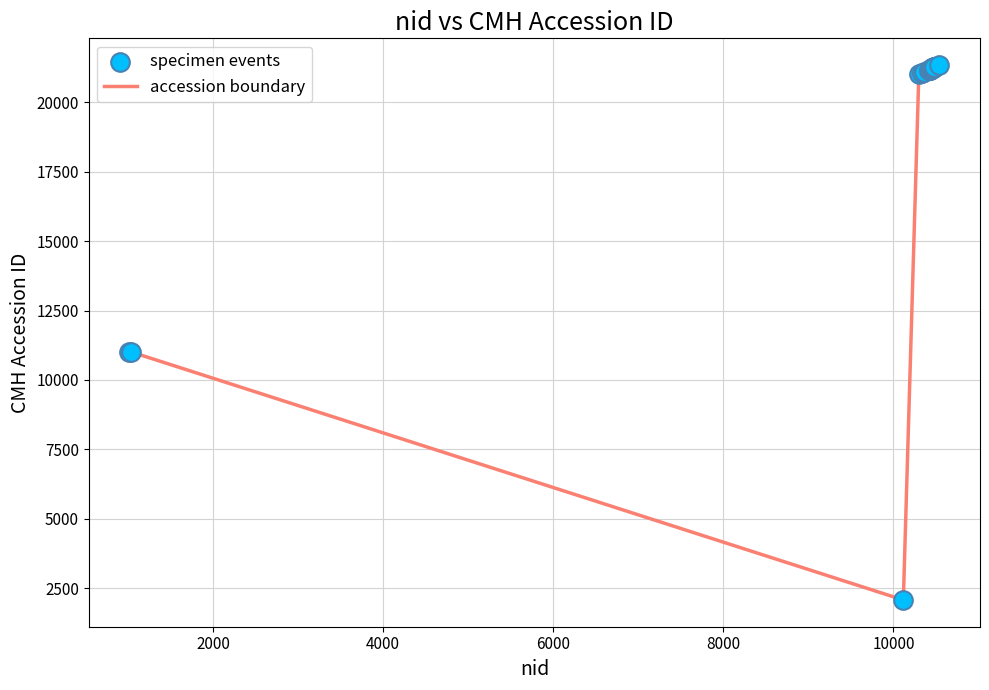

What is the maximum value shown in the chart?

21336